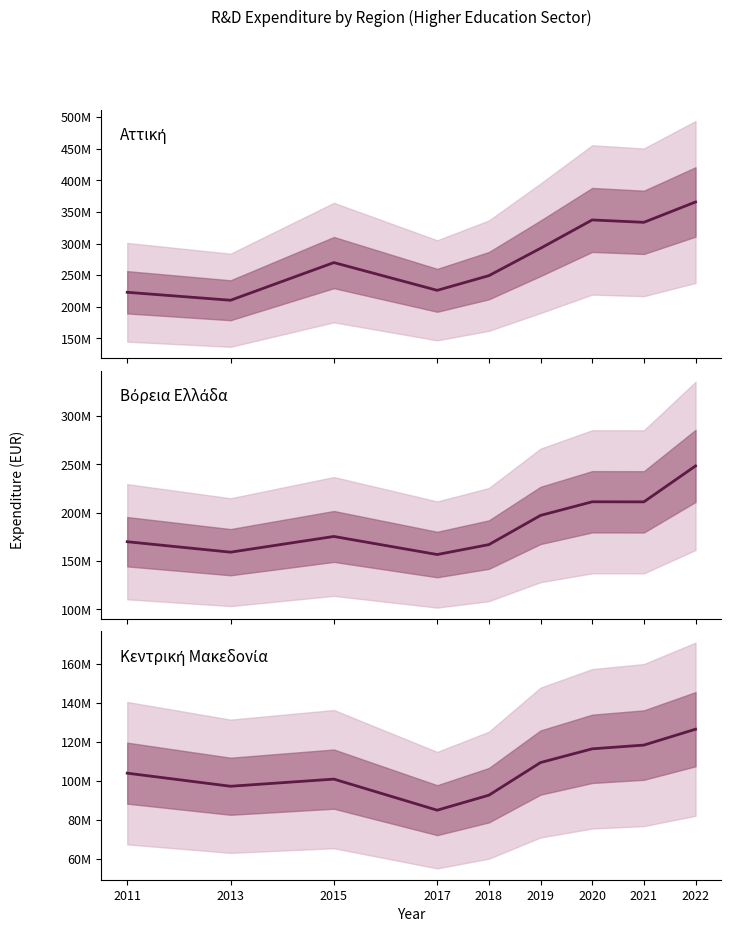

What is the minimum value shown in the chart?

85060000